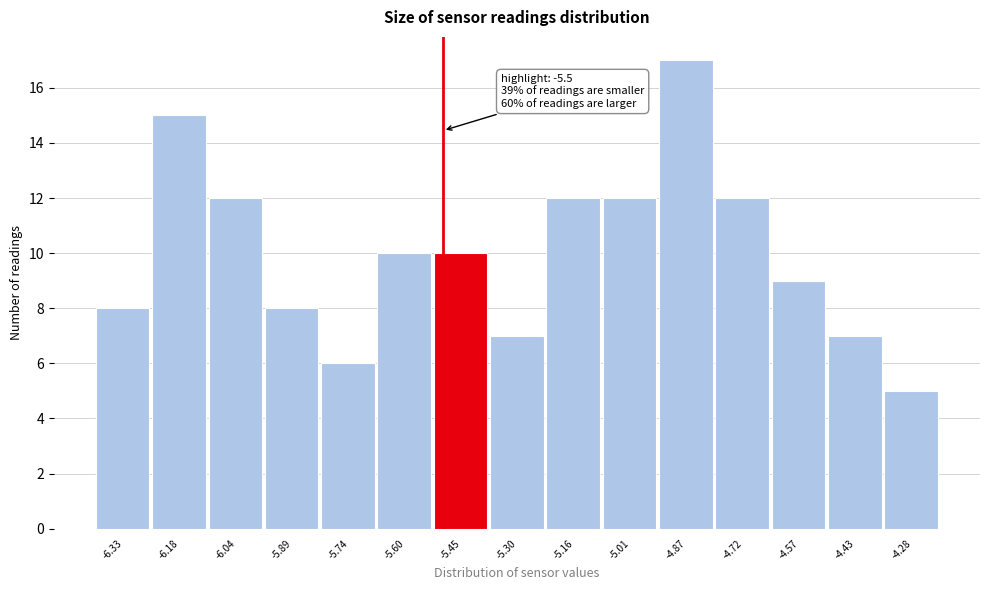

Which range on the x-axis has the tallest bar?

-4.940 to -4.794